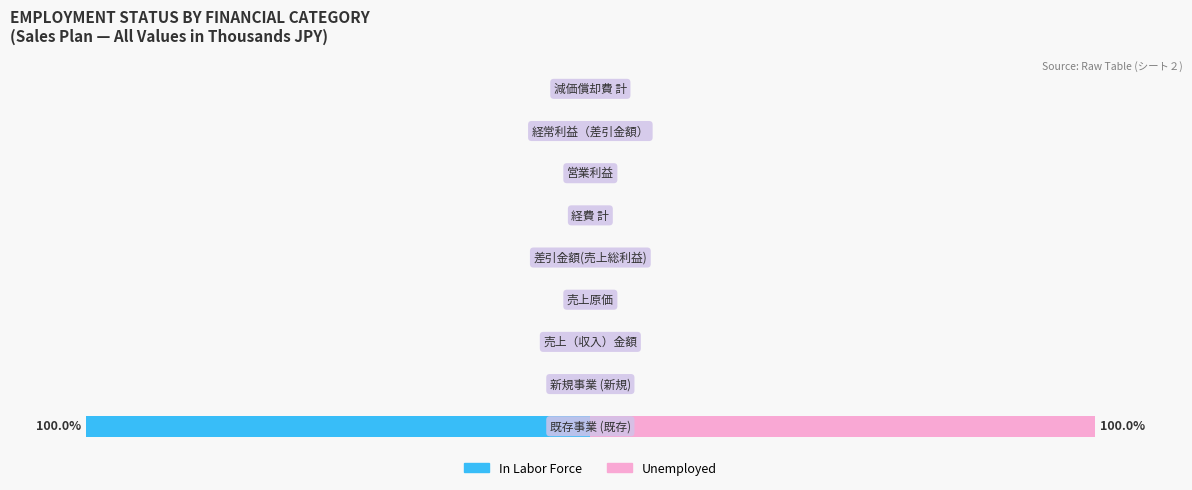

How many data points does each series have?

9